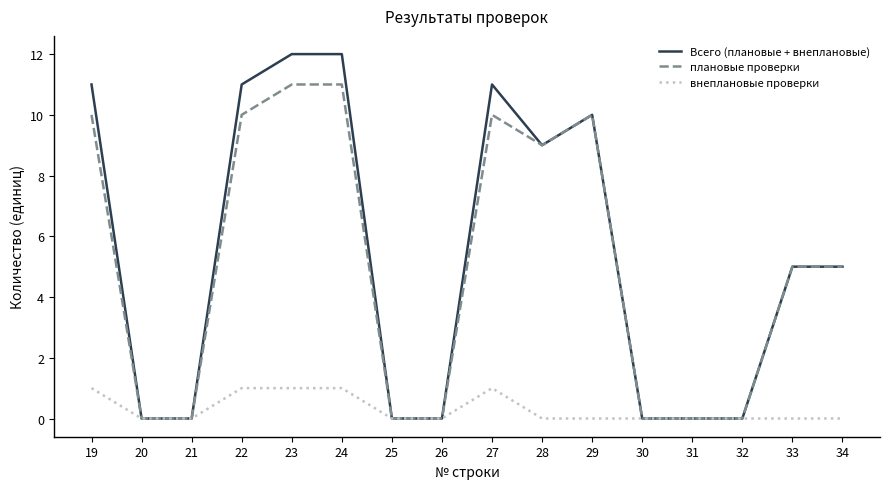

What is the total value across all series at 33?

10